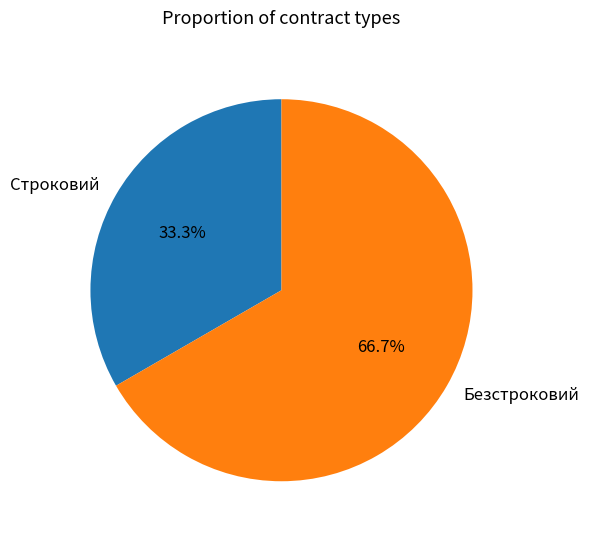

Rank the categories by value from lowest to highest.

Строковий, Безстроковий